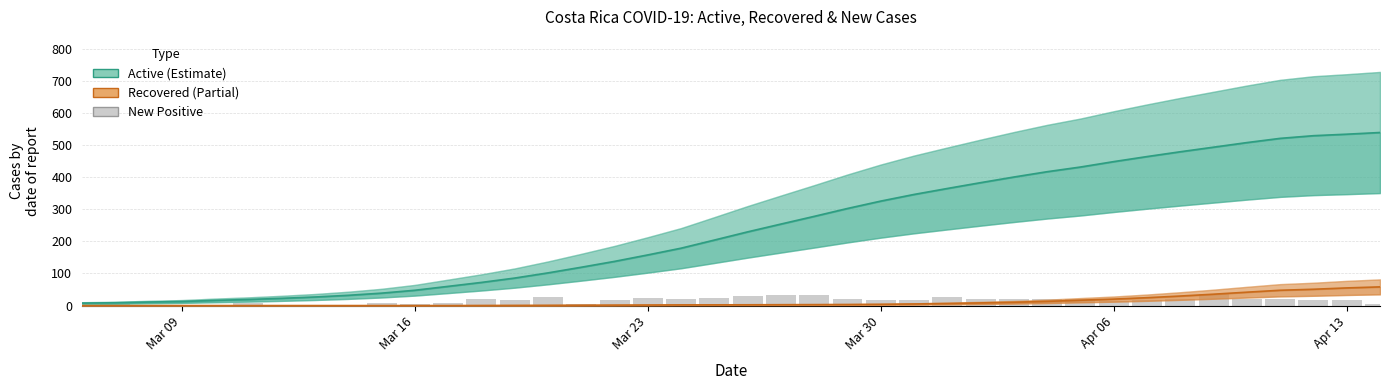

Does the chart contain stacked bars?

No